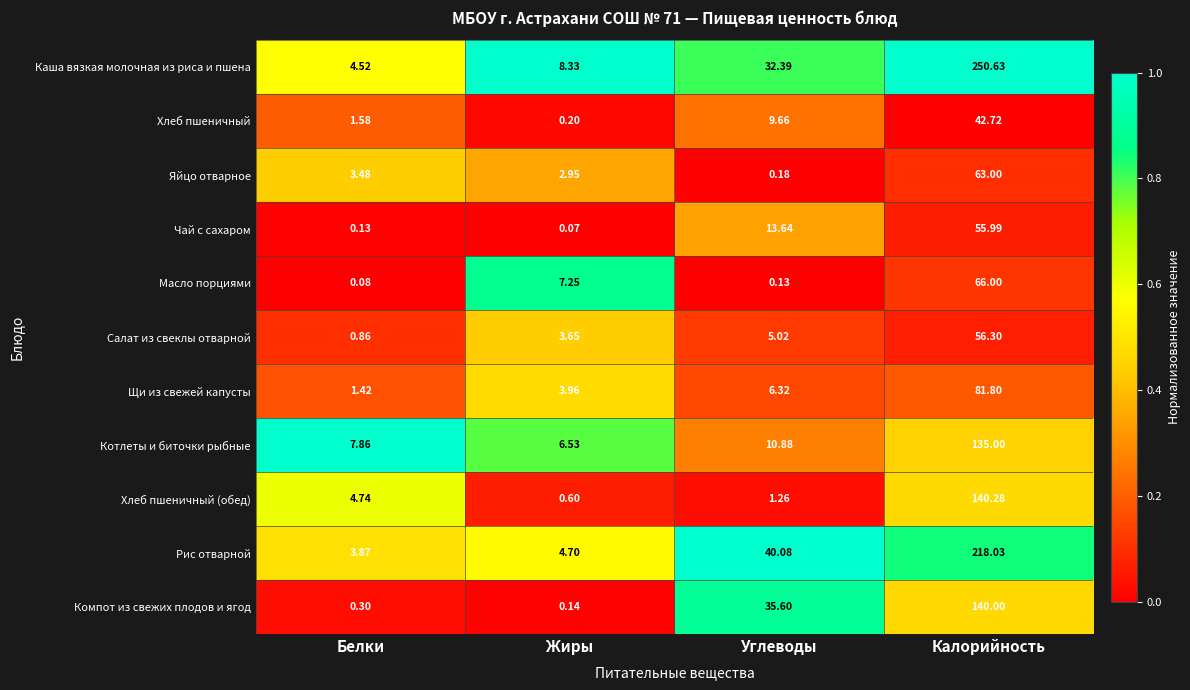

Where is Каша вязкая молочная из риса и пшена nearest to the value 127?

Углеводы